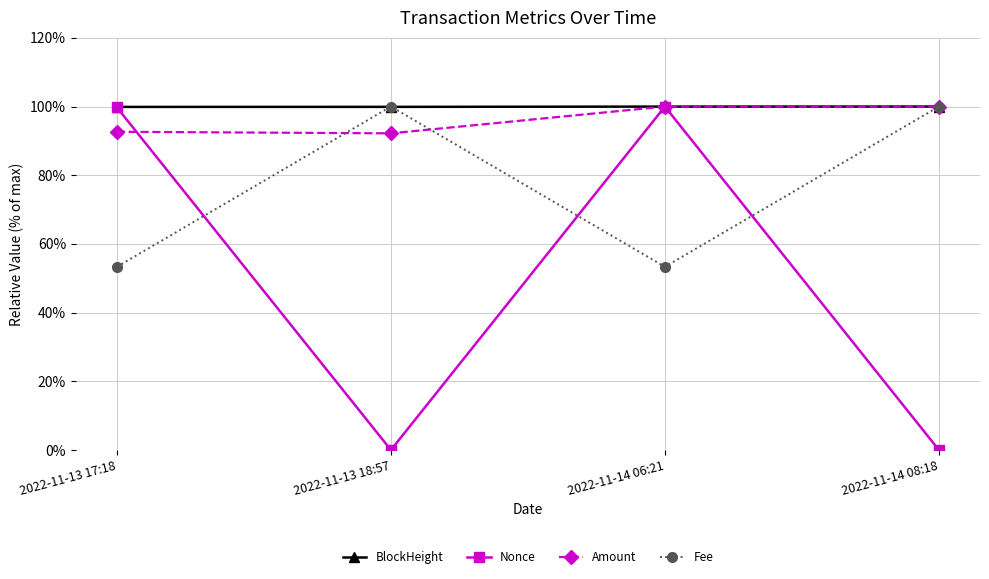

What is the highest value of the Fee series?

100.0